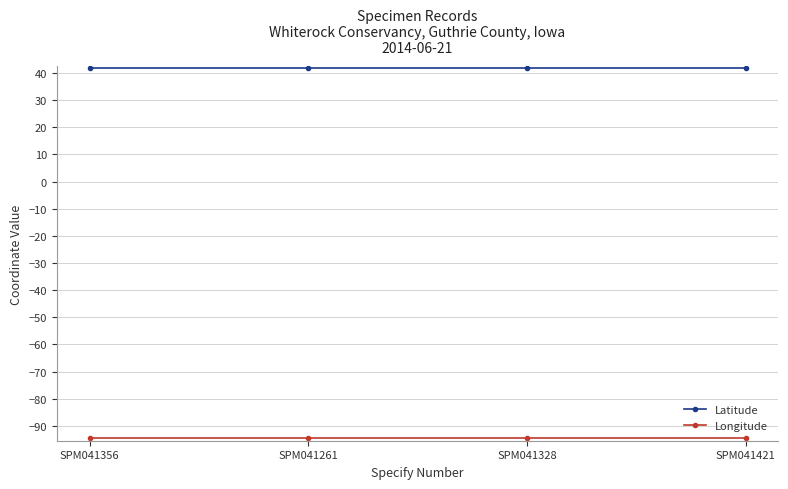

Does the chart display data point markers on the line(s)?

Yes